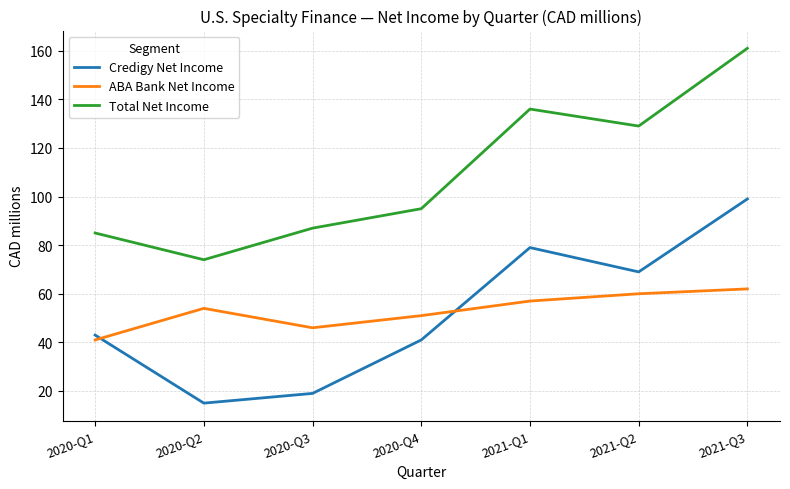

At which label does Total Net Income reach its minimum?

2020-Q2